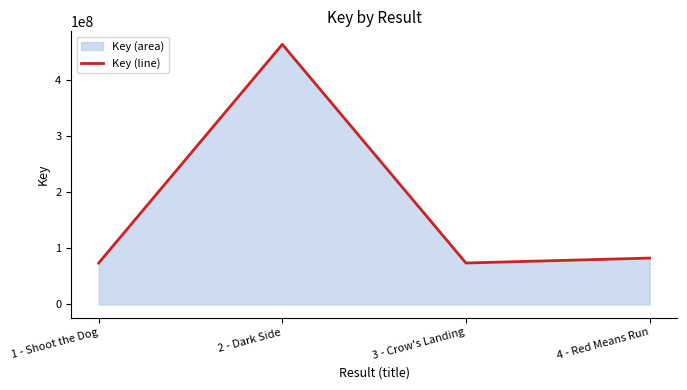

Reading left to right, extract all data points from this chart.

1 - Shoot the Dog=73949066	2 - Dark Side=463753801	3 - Crow's Landing=73949610	4 - Red Means Run=82774187